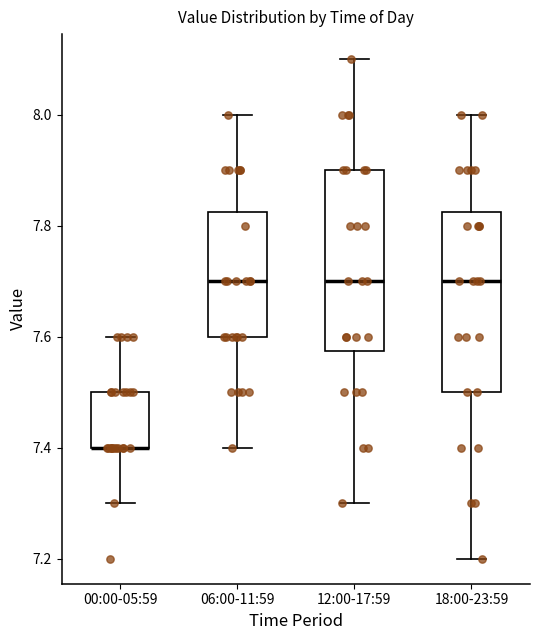

Where does the lower whisker of the box for 00:00-05:59 end on the y-axis? The values are not printed on the chart, so give them approximately, as read against the axis.

7.30